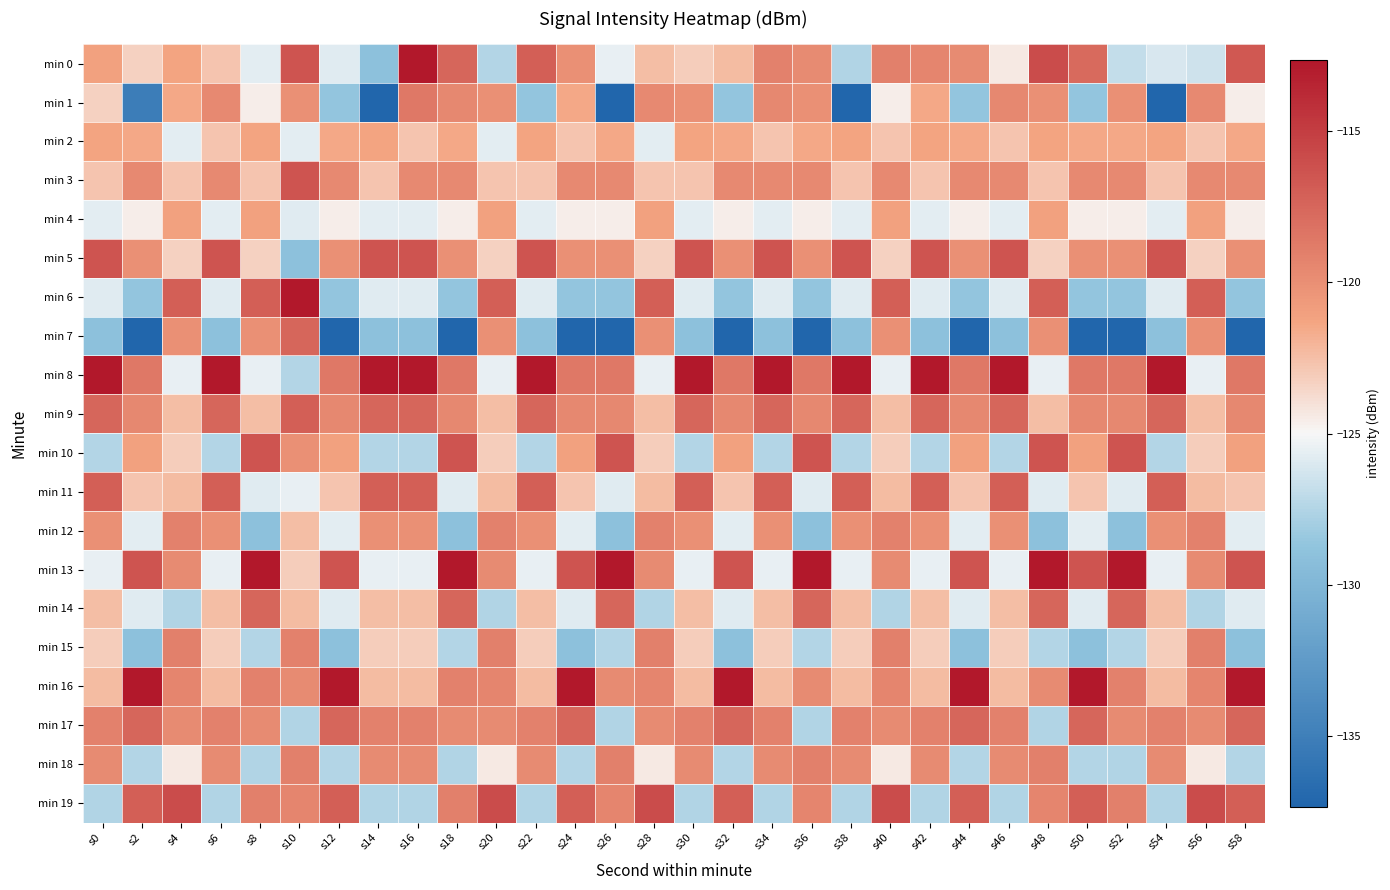

What is the total value across all series at s50?

-2451.4